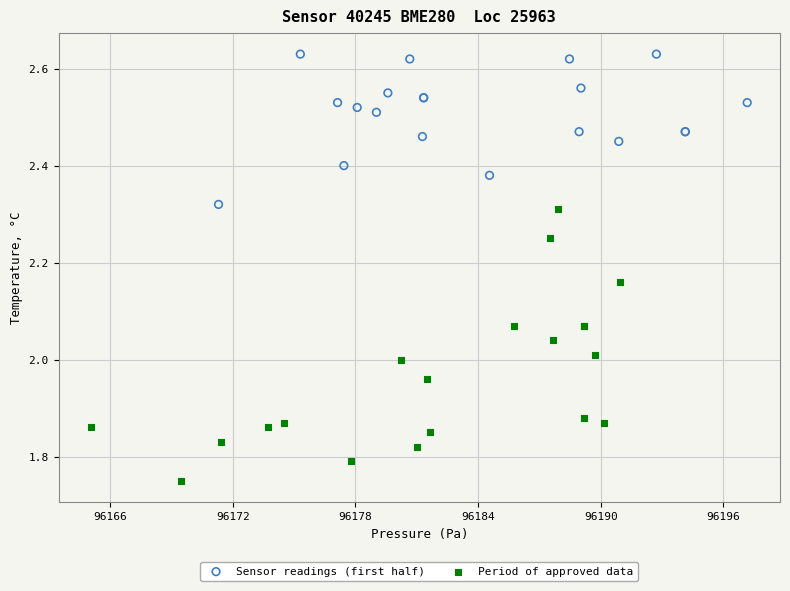

Which series contains the highest Y value?

Sensor readings (first half)